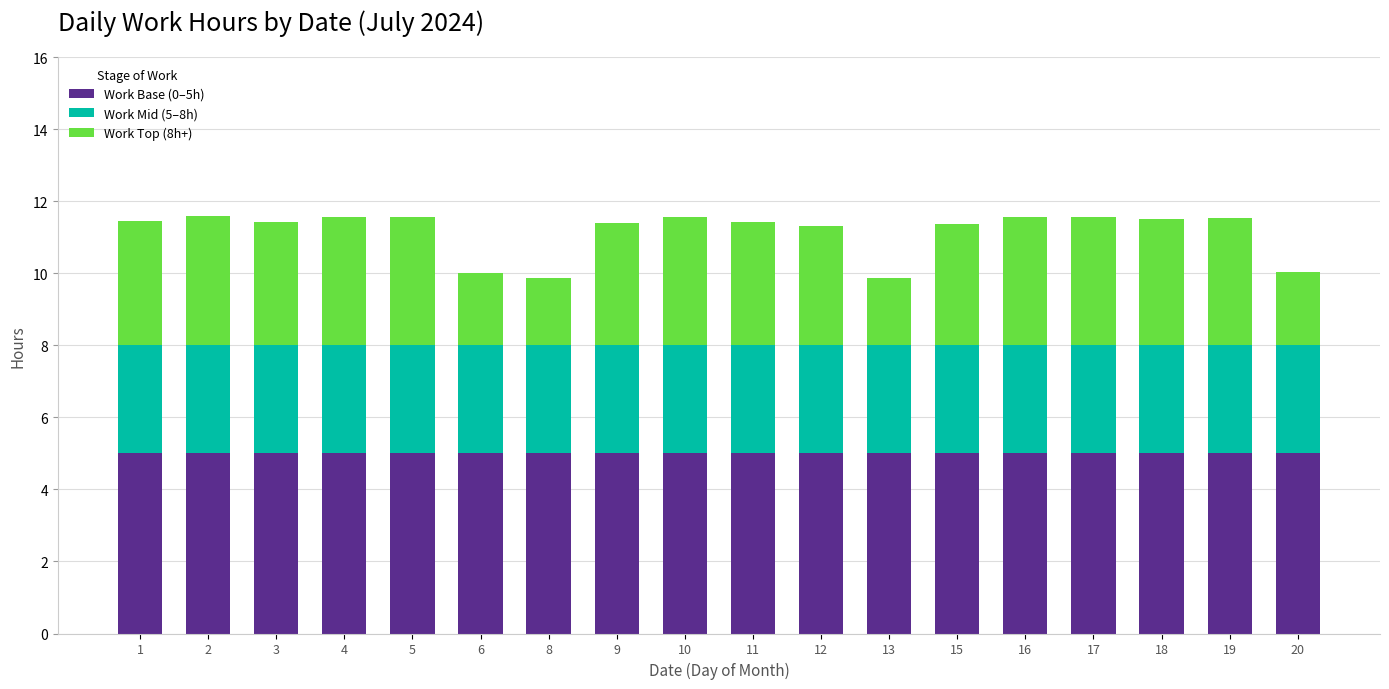

How many data points does each series have?

18